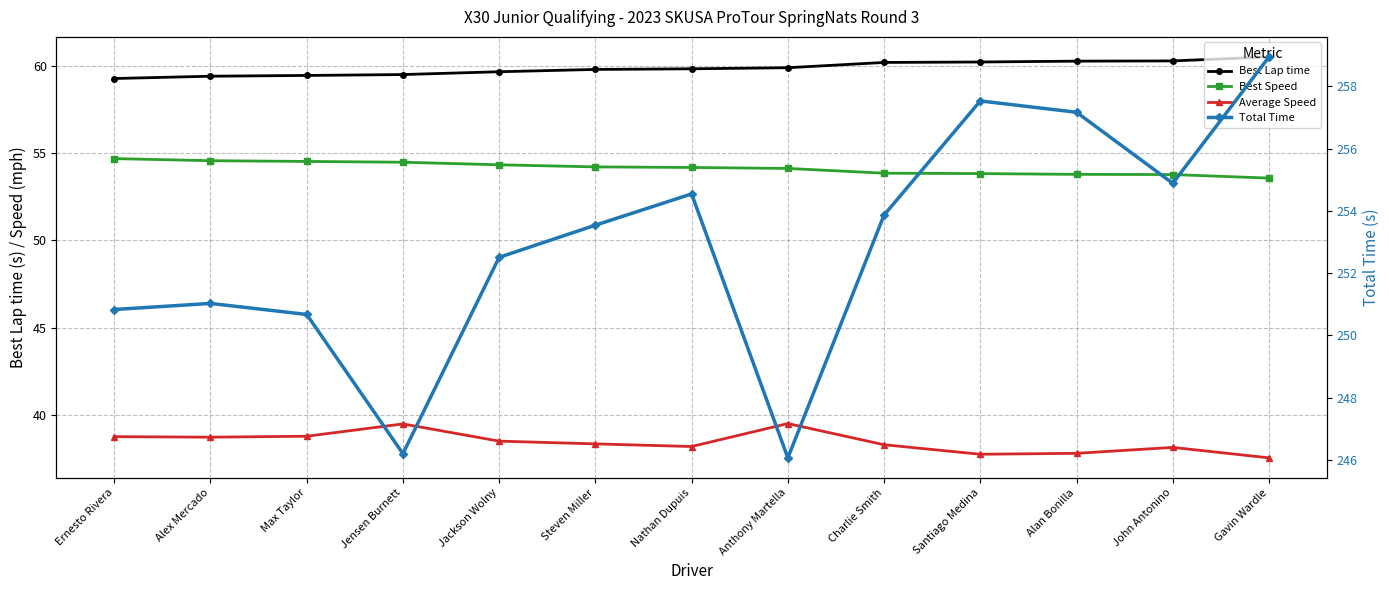

At which category is the sum across all series the highest?

Gavin Wardle